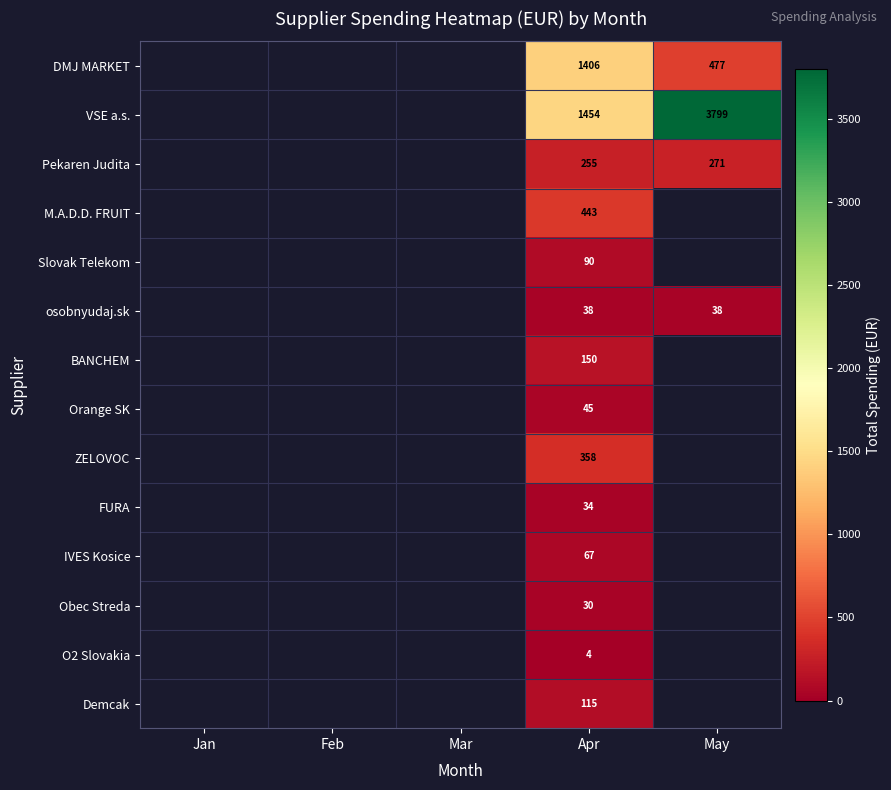

Count the number of categories in the chart.

5